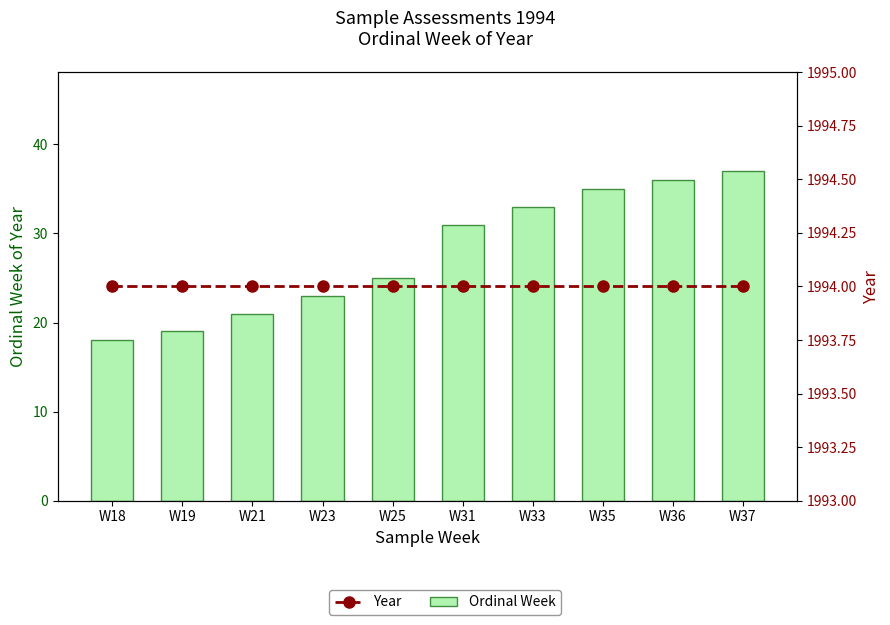

Which series changed the most between W25 and W31?

Ordinal Week